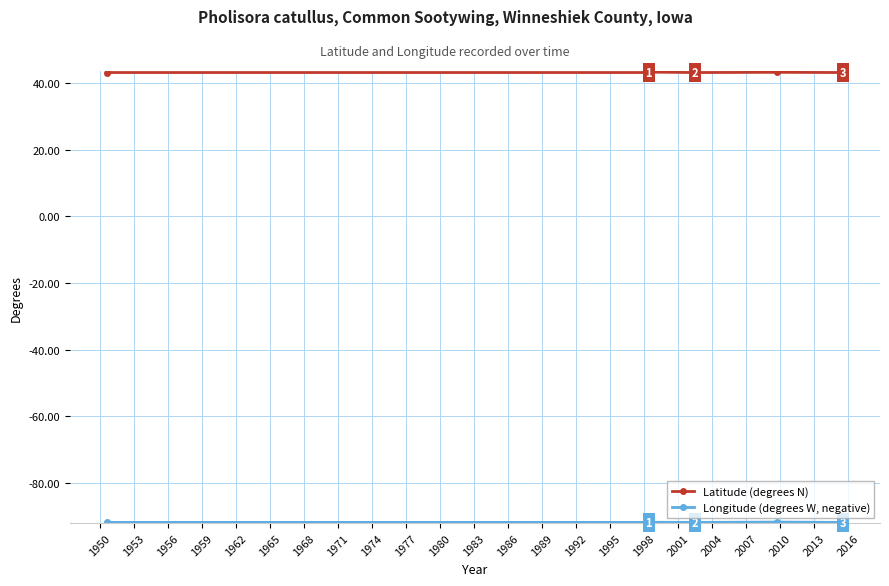

Which series has the largest range (max minus min)?

Latitude (degrees N)